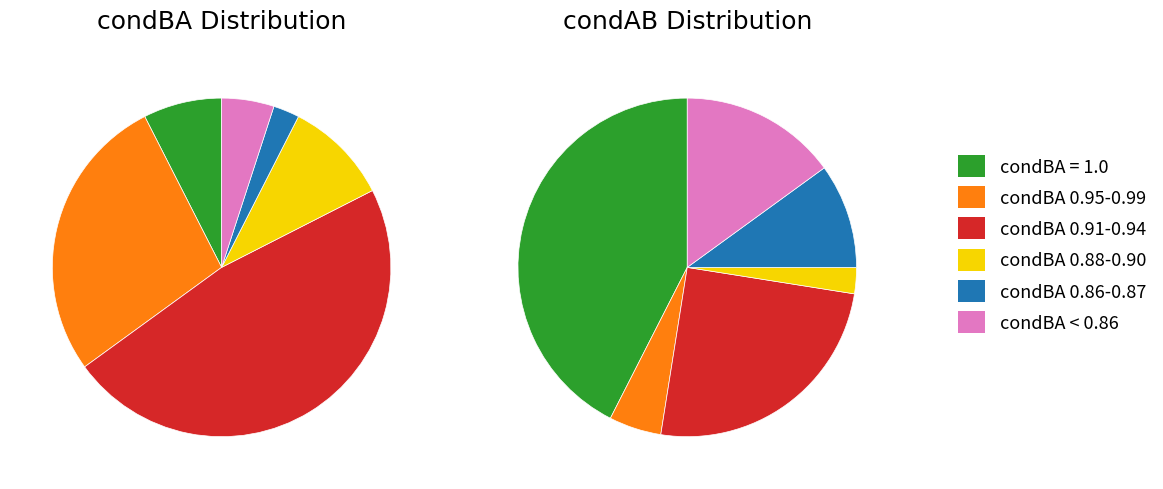

Does any single category account for the majority?

No